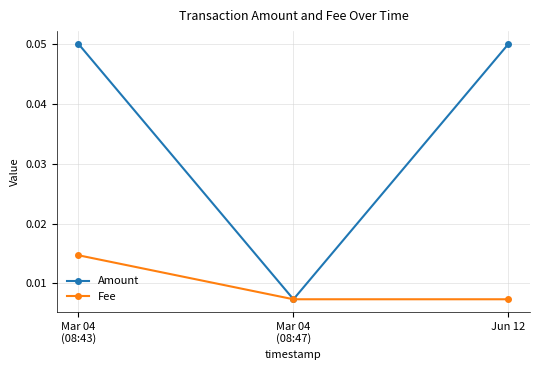

Count the Fee values in the range 0 to 1.

3